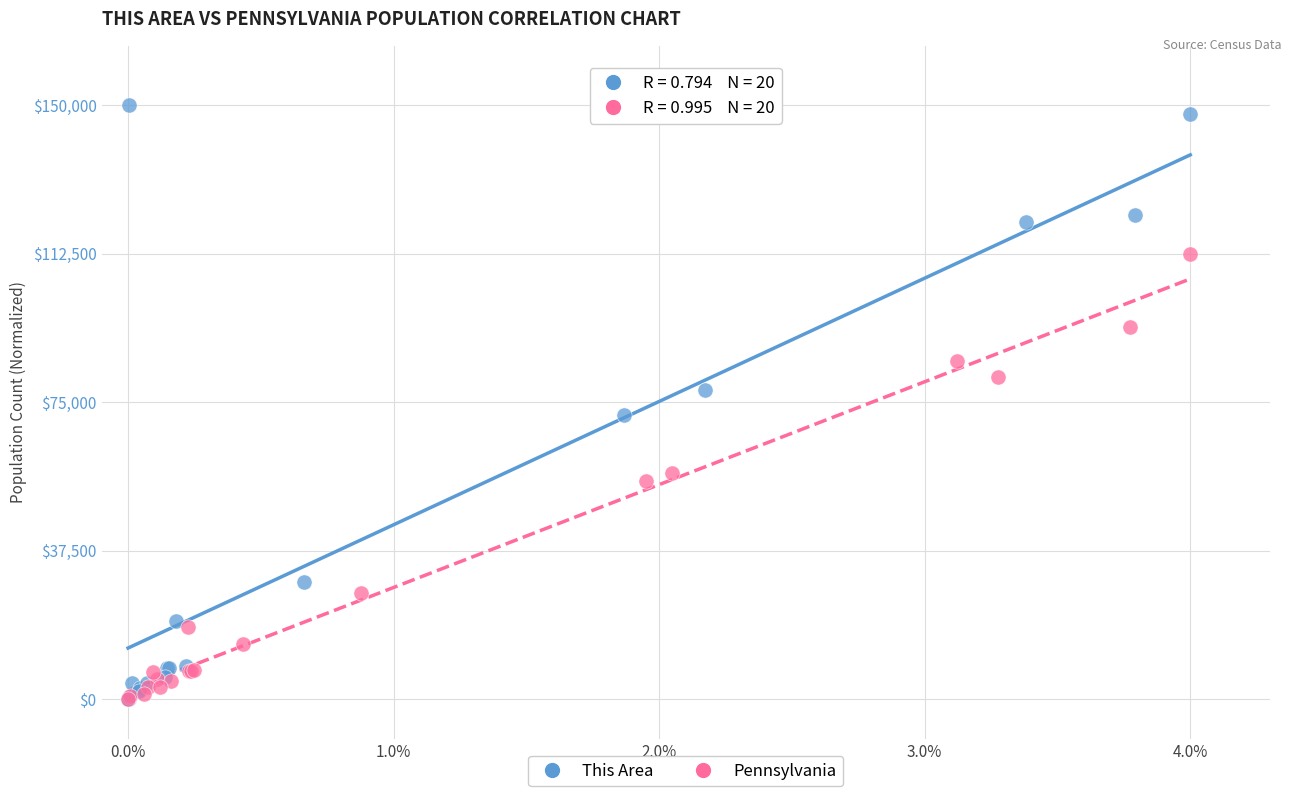

What are all the series names shown in the legend?

This Area, Pennsylvania